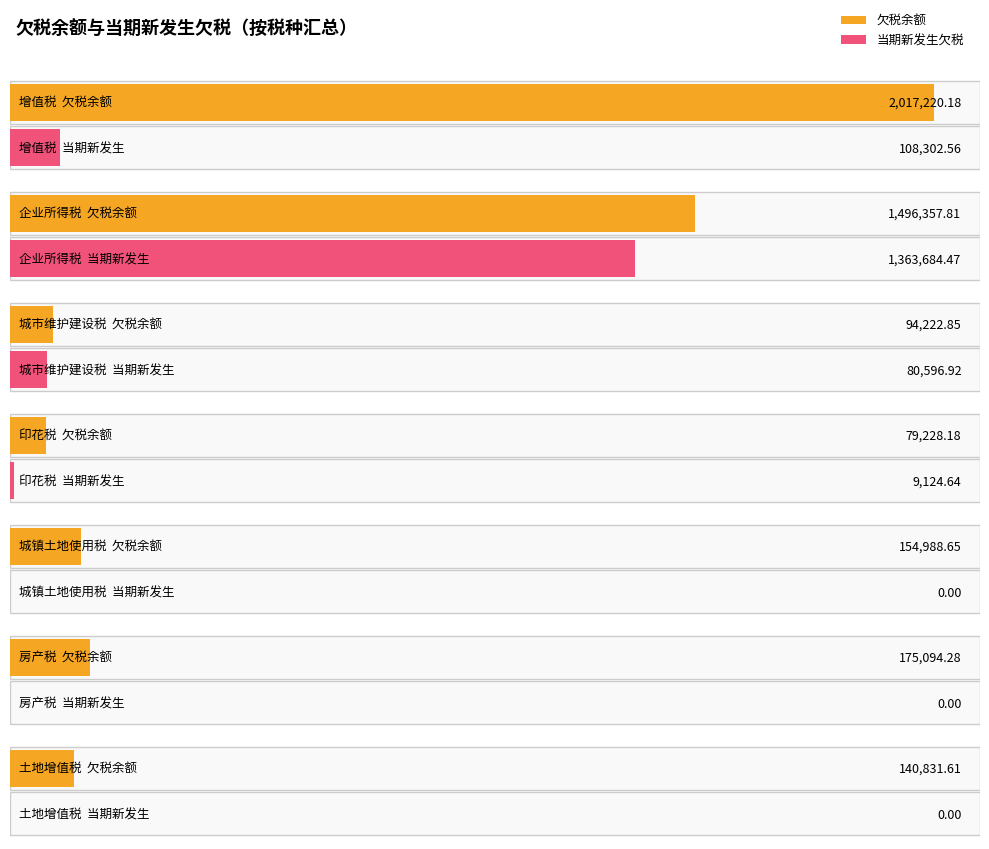

Where does the 欠税余额 series first go above 110706?

增值税